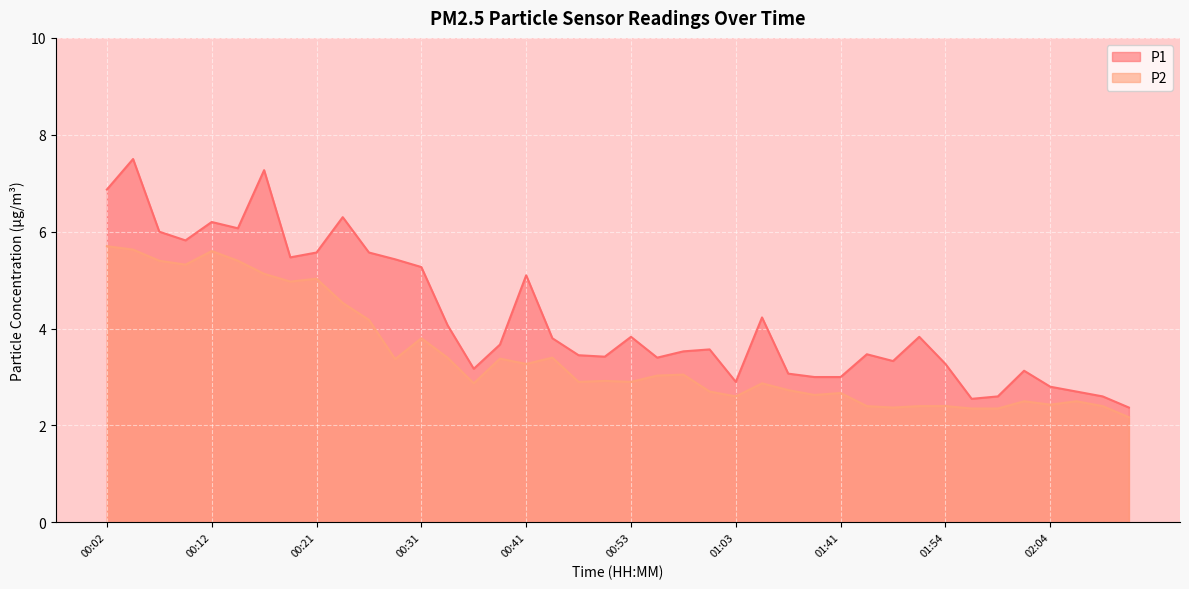

Which series has the widest spread of values?

P1